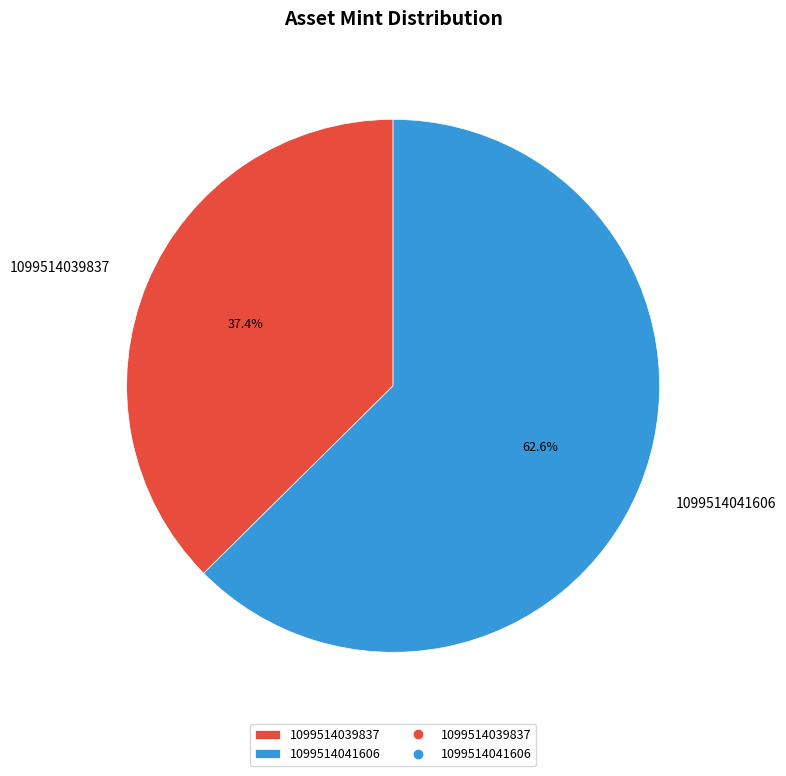

Which slice is the largest?

1099514041606